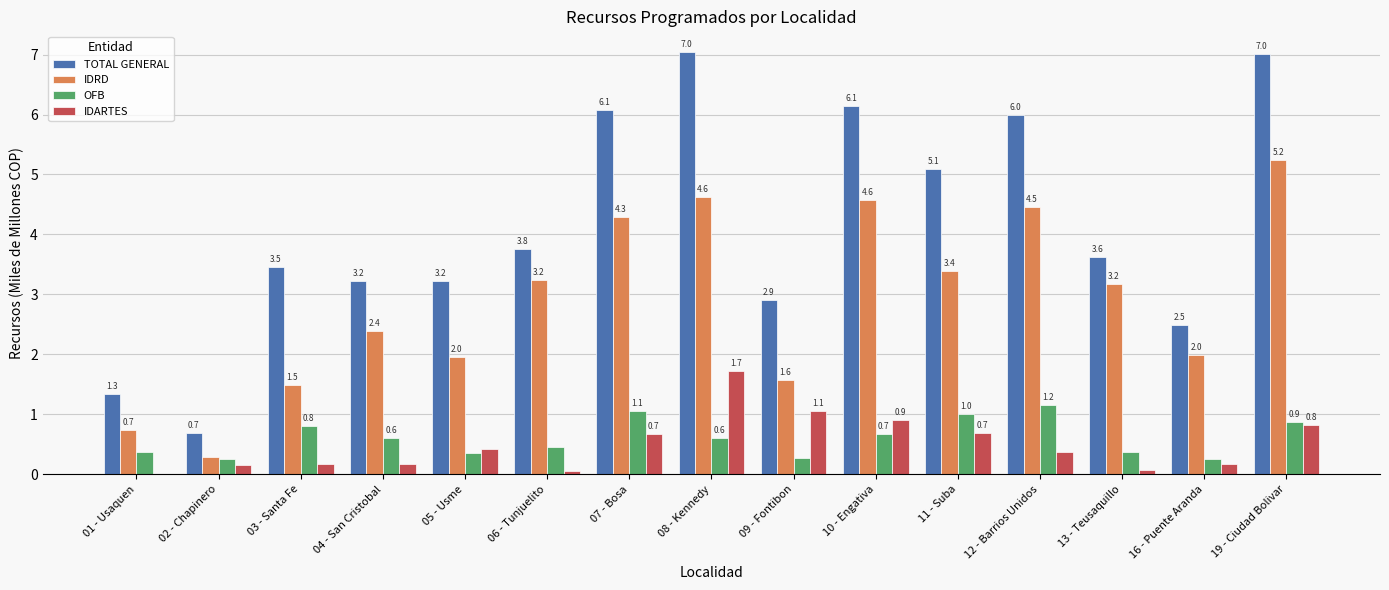

What is the approximate value of TOTAL GENERAL at 07 - Bosa?

6.1